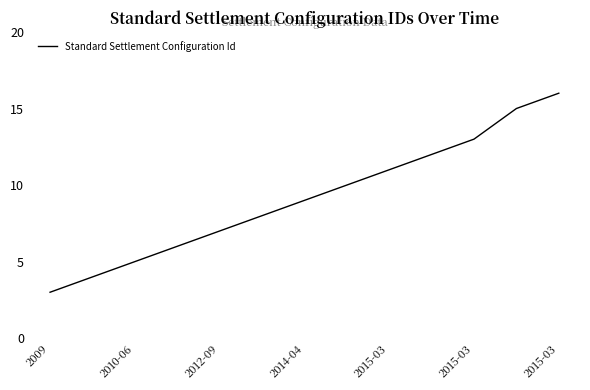

Reading left to right, what are all the values shown in this chart?

3	4	5	6	7	8	9	10	11	12	13	15	16